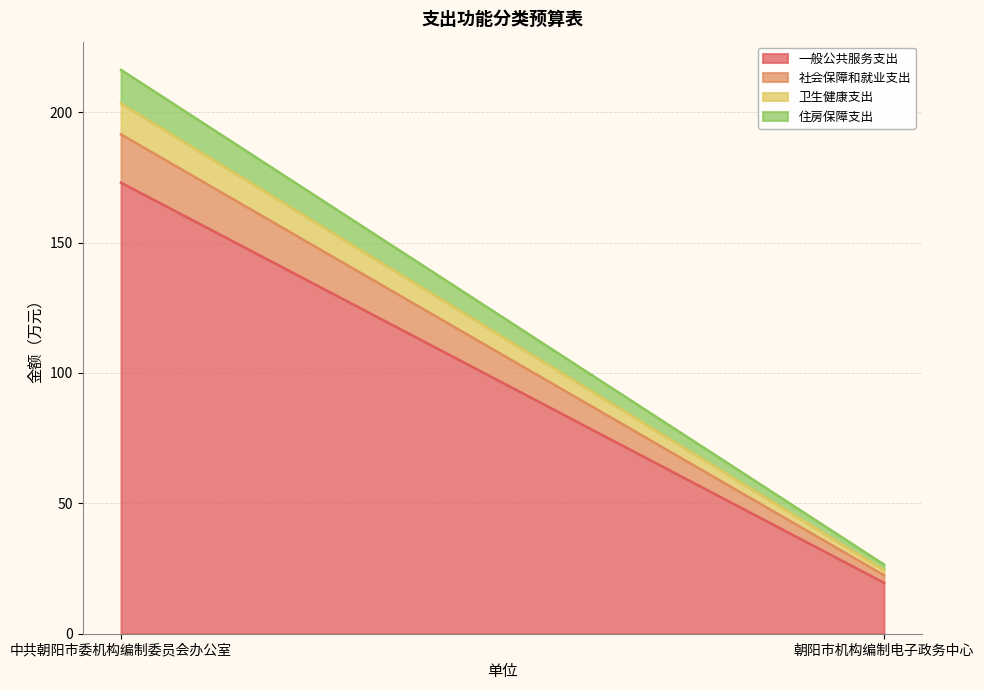

Reading right to left, list all the values displayed in this chart.

一般公共服务支出: 朝阳市机构编制电子政务中心=19.6	中共朝阳市委机构编制委员会办公室=173.0
社会保障和就业支出: 朝阳市机构编制电子政务中心=2.9	中共朝阳市委机构编制委员会办公室=18.5
卫生健康支出: 朝阳市机构编制电子政务中心=2.0	中共朝阳市委机构编制委员会办公室=11.8
住房保障支出: 朝阳市机构编制电子政务中心=2.1	中共朝阳市委机构编制委员会办公室=12.9